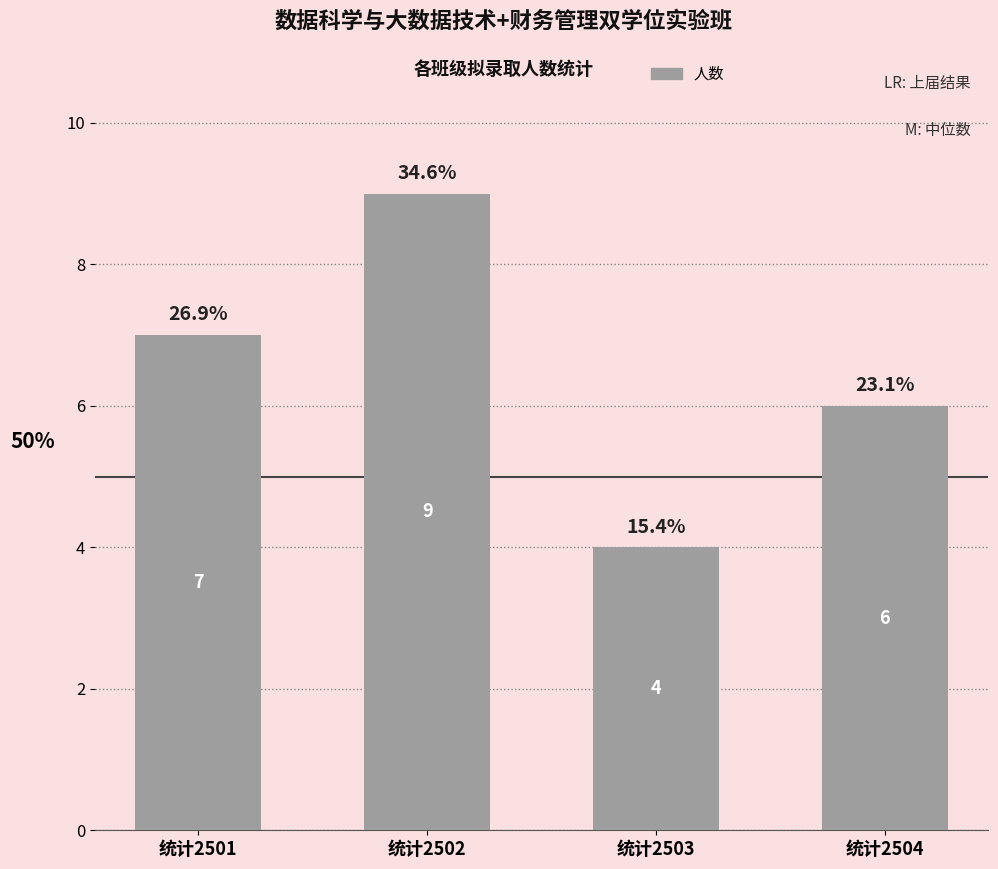

How many values are between 6 and 9?

3